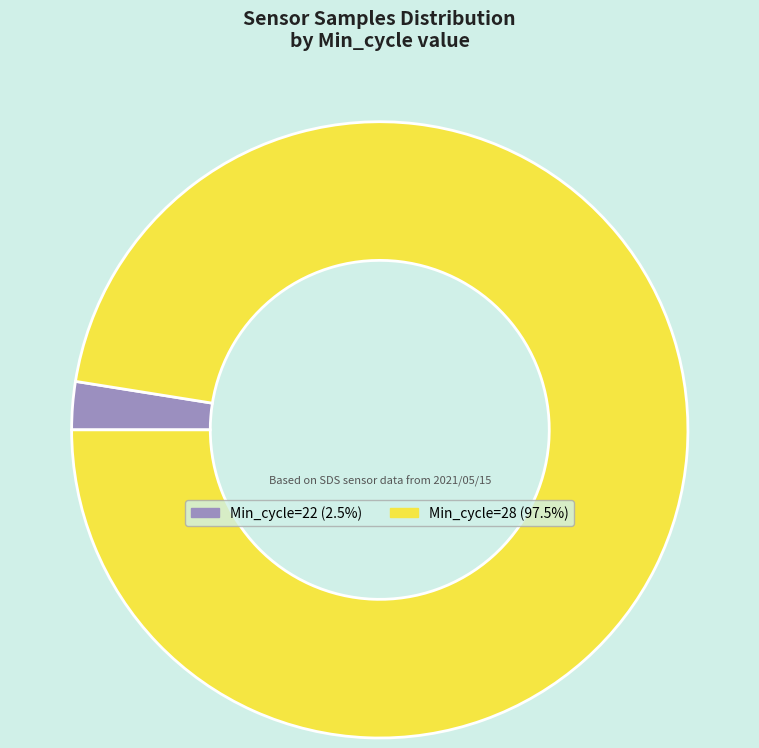

Is there any slice that represents more than half of the pie?

Yes